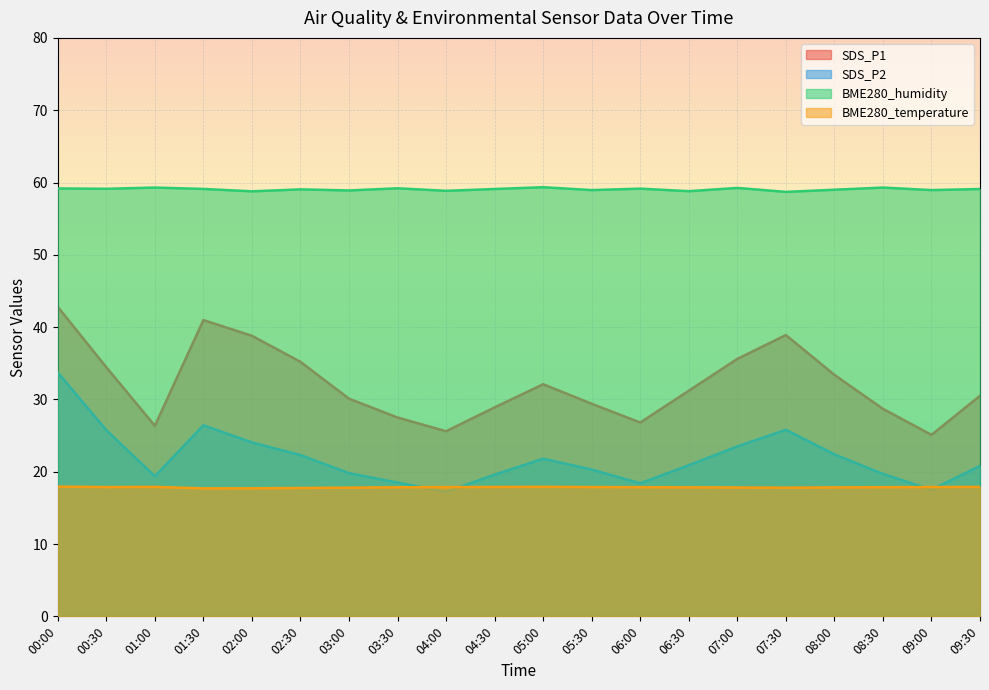

What is the minimum value for SDS_P2?

17.2